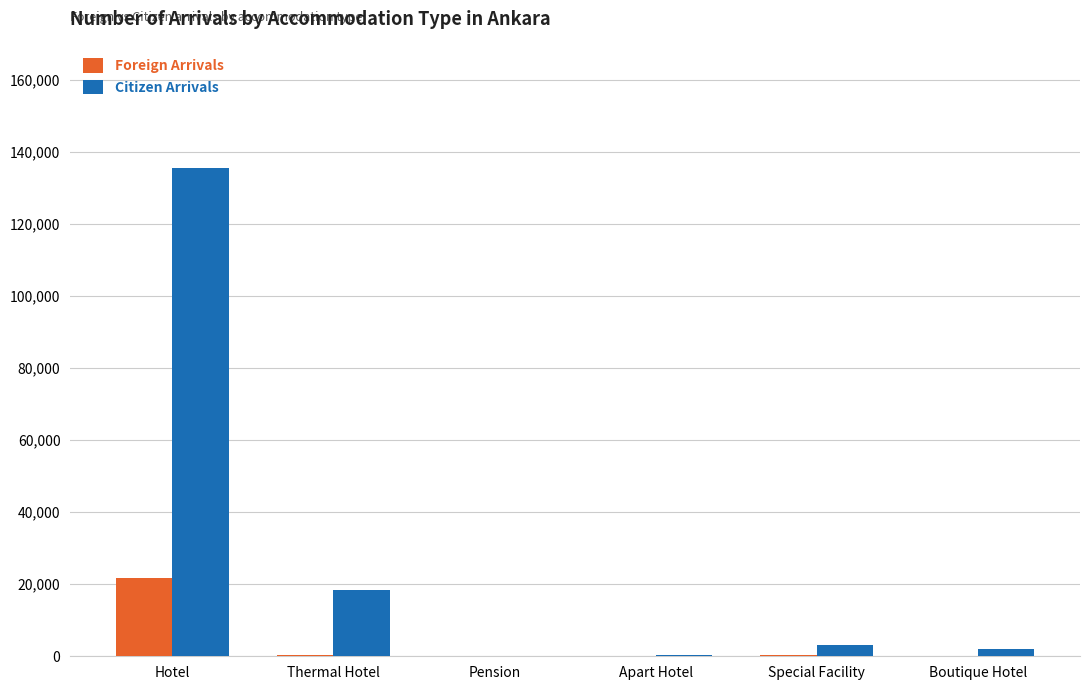

What is the maximum value for Citizen Arrivals?

135576